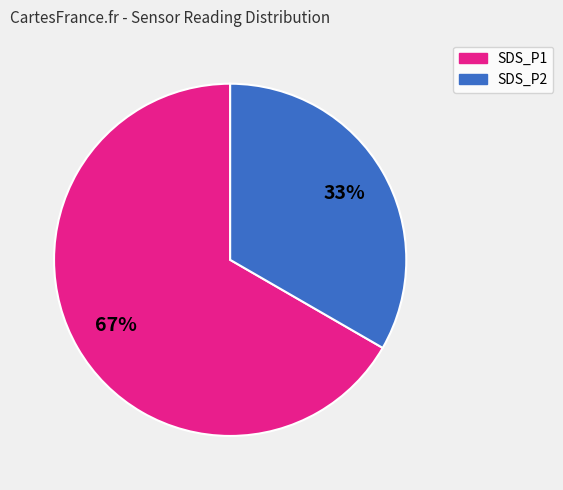

To the nearest percent, what is the average slice percentage?

50%